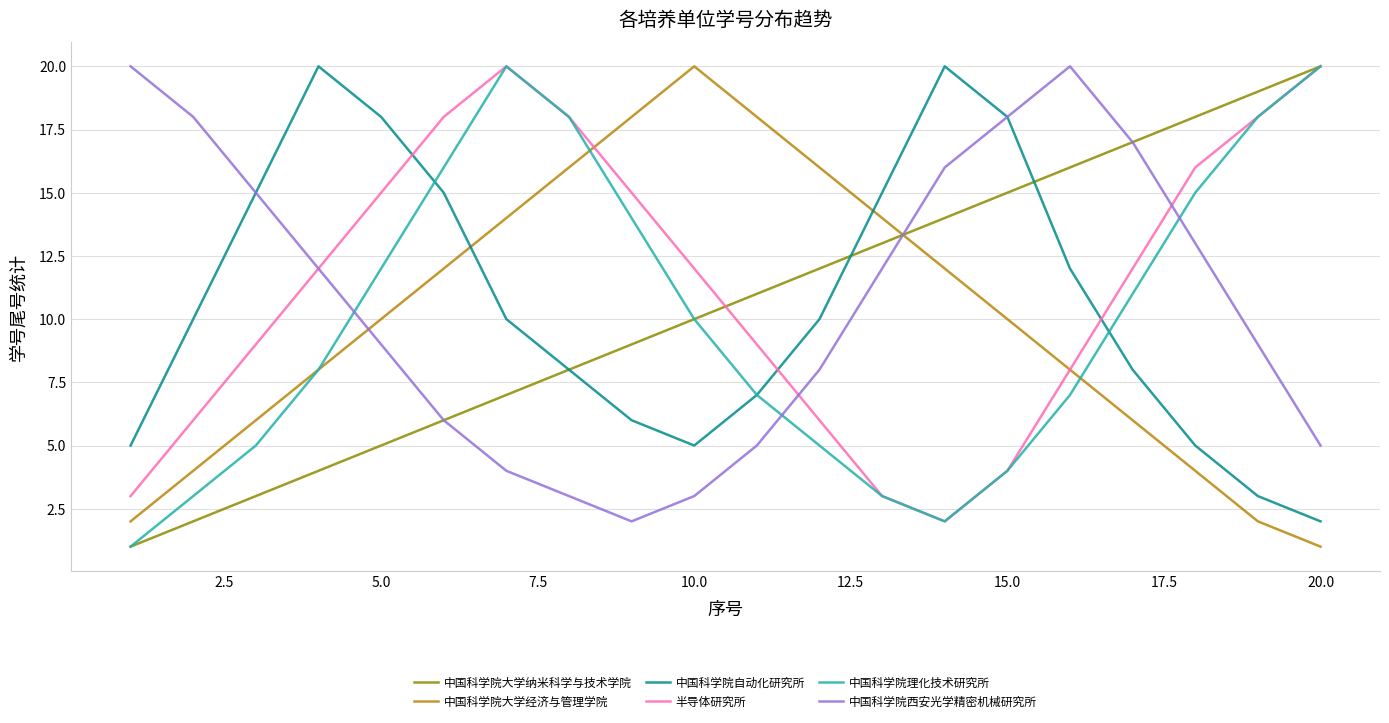

After their last crossing, which series has the higher values: 中国科学院自动化研究所 or 半导体研究所?

半导体研究所